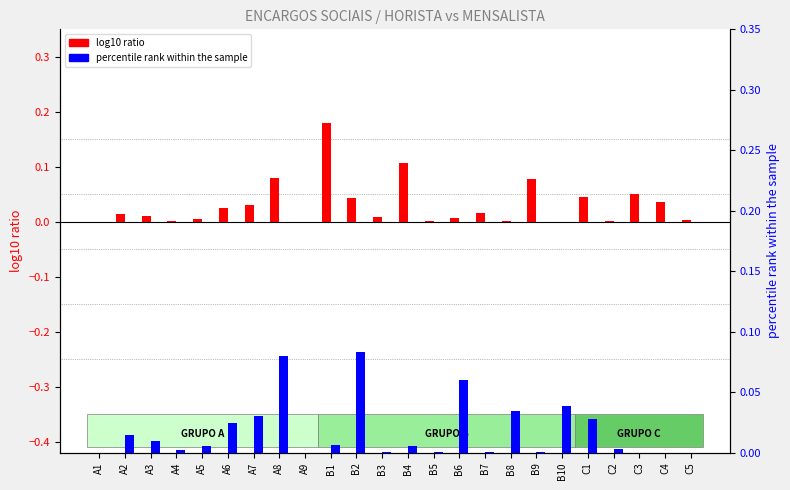

How many values in log10 ratio are above zero?

22